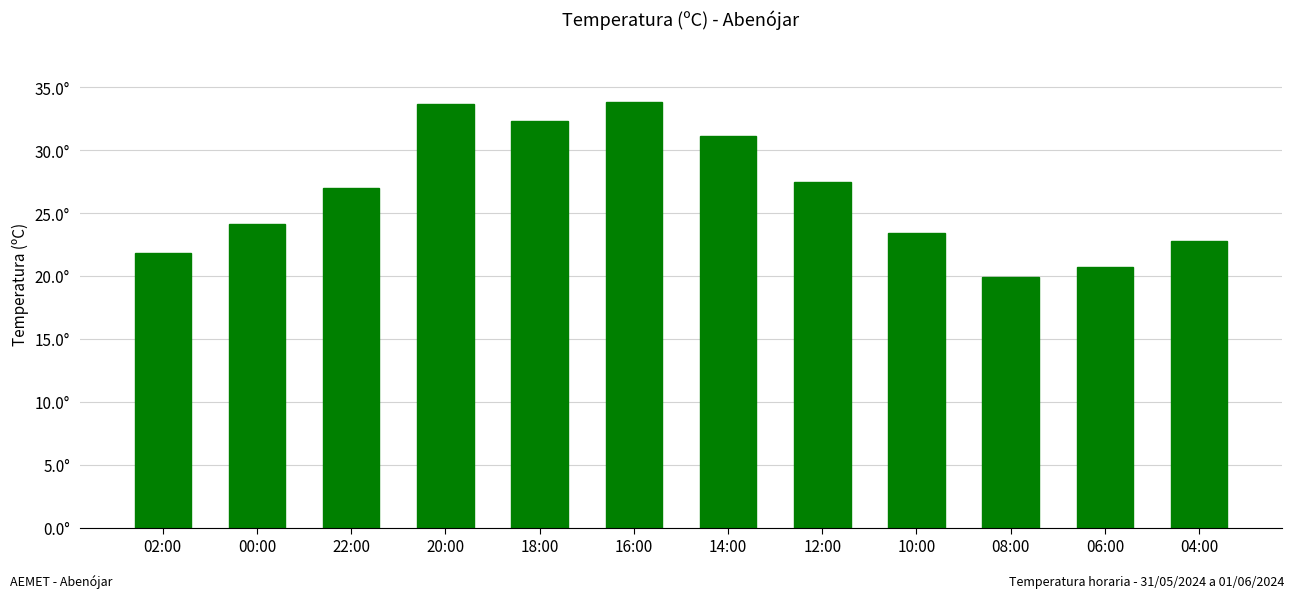

What is the label of the 11th bar from the left?

06:00